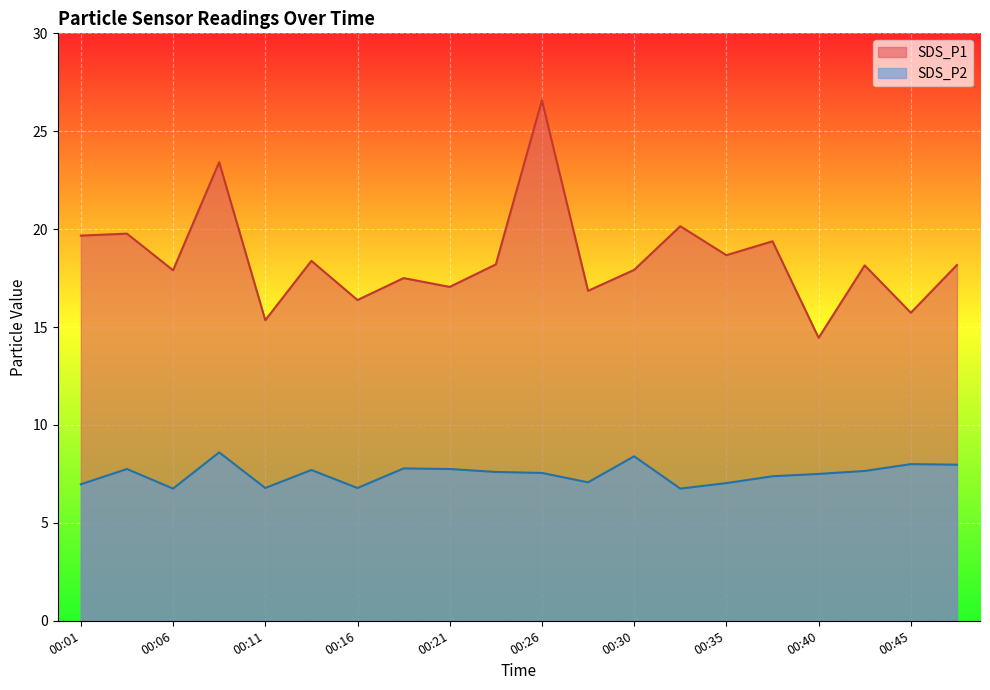

How many values in the SDS_P1 series are below 18?

9